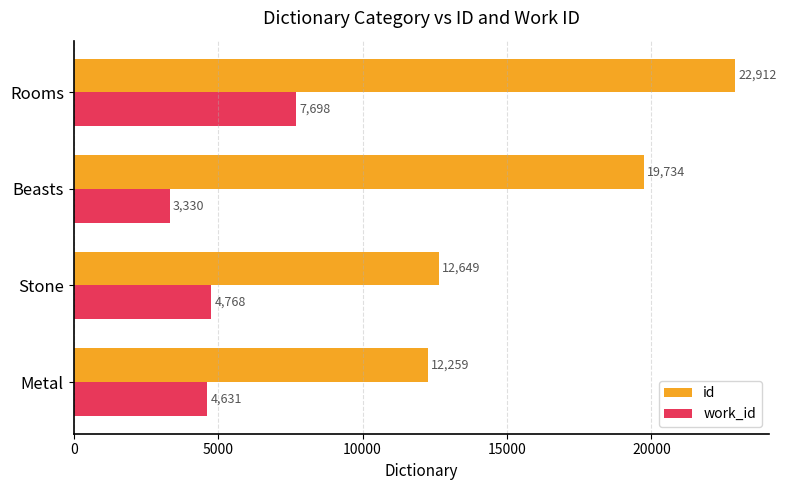

The value of id at Metal is 21381.4. True or false?

False